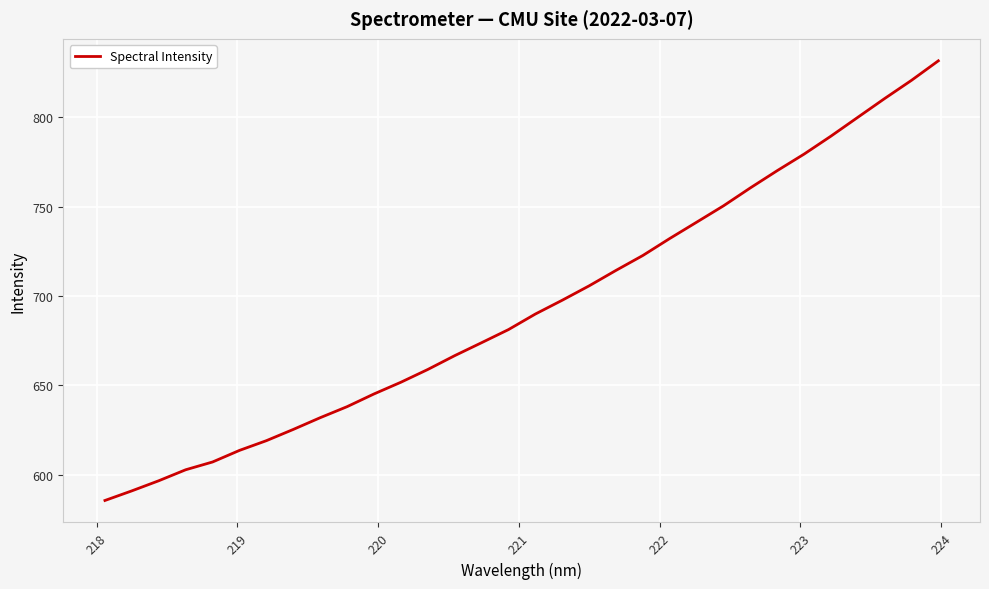

What is the difference between the maximum and minimum values?

245.9